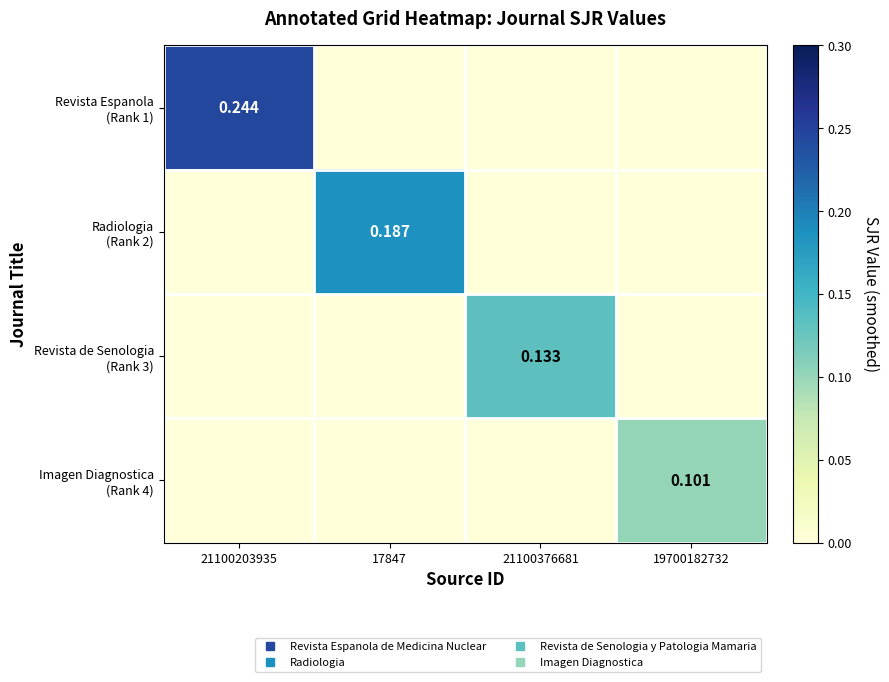

Which series changed the most between 17847 and 19700182732?

Radiologia (Rank 2)